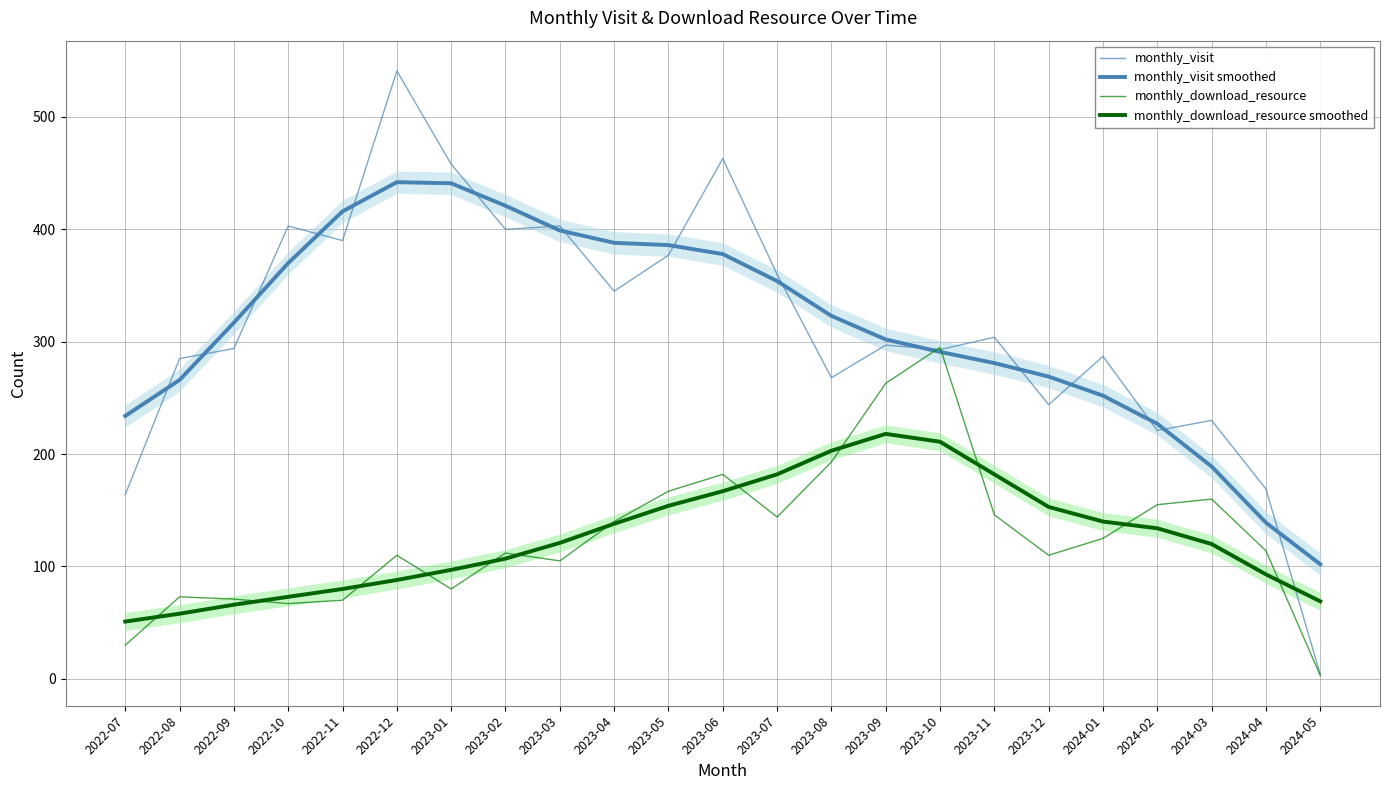

Where does the monthly_visit smoothed series first go above 317?

2022-10